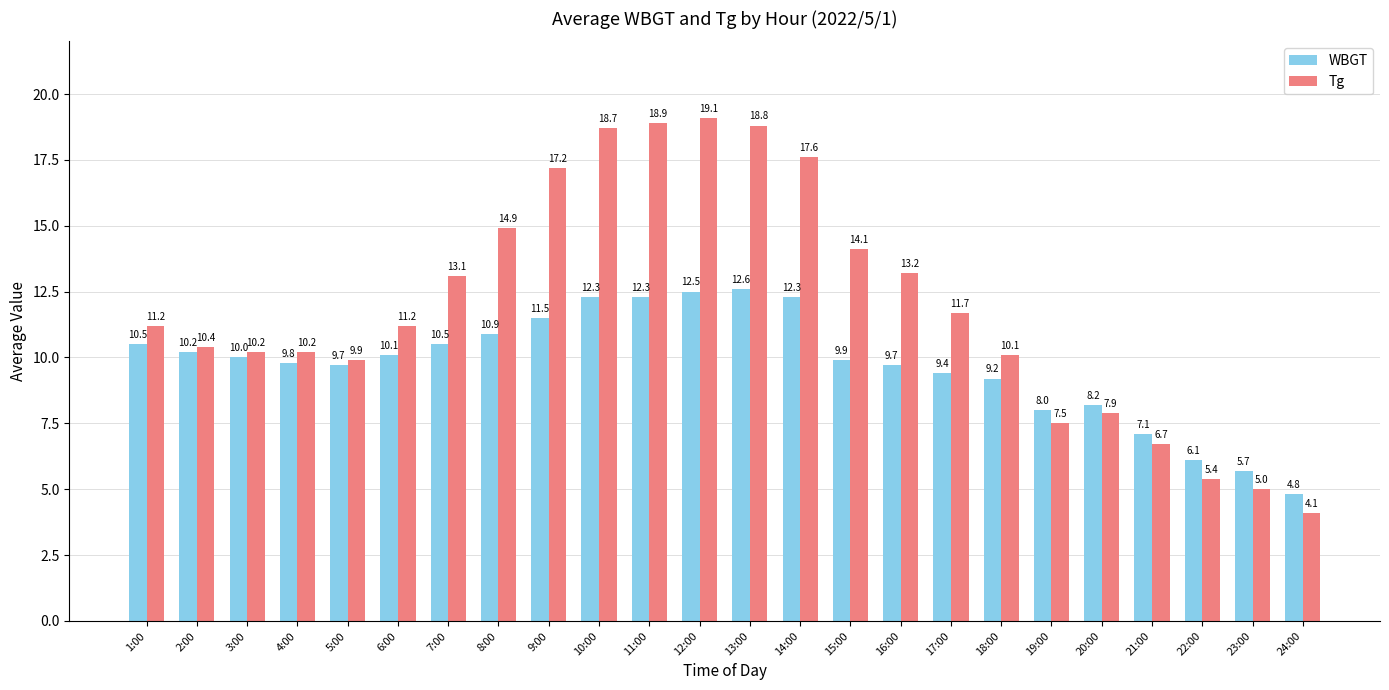

What position from the right is 5:00?

20